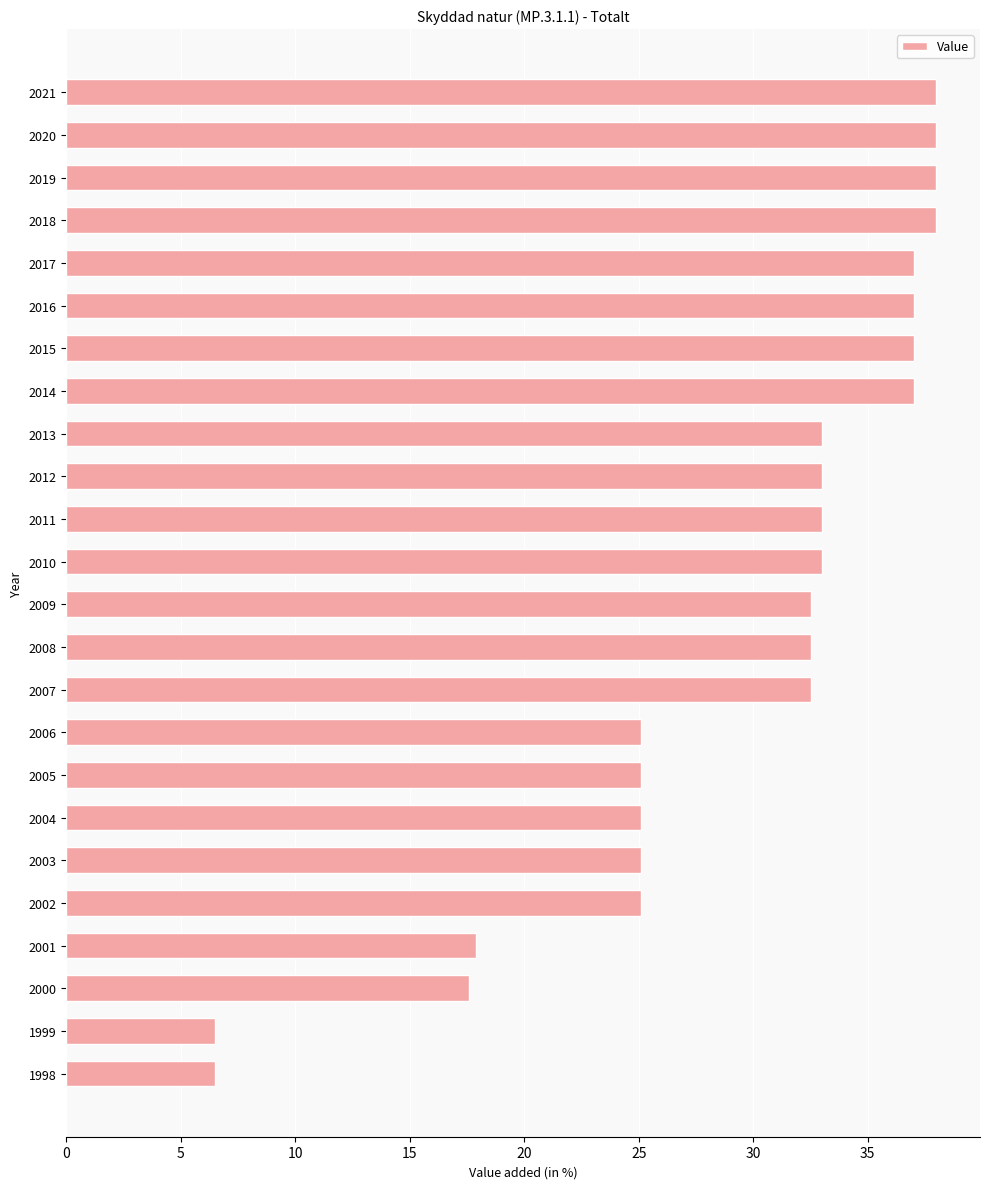

The chart shows a value of 33.0 at 2012. True or false?

True